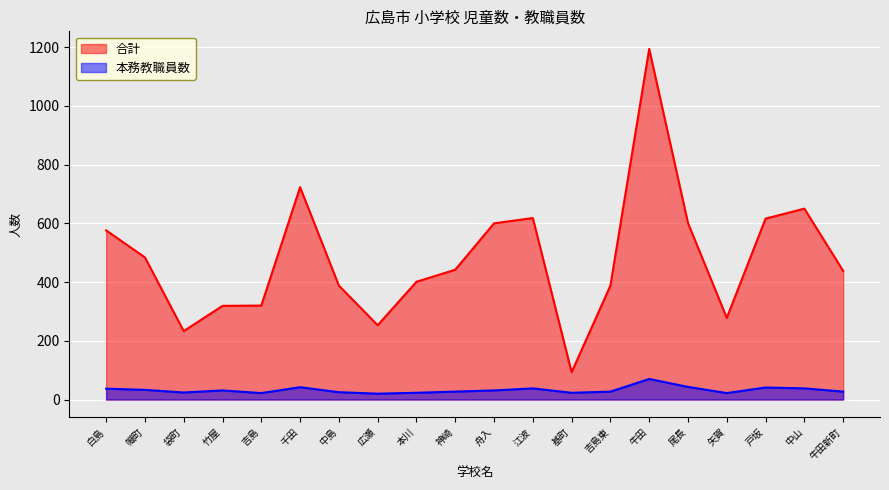

How many data points in 本務教職員数 are less than 31?

10